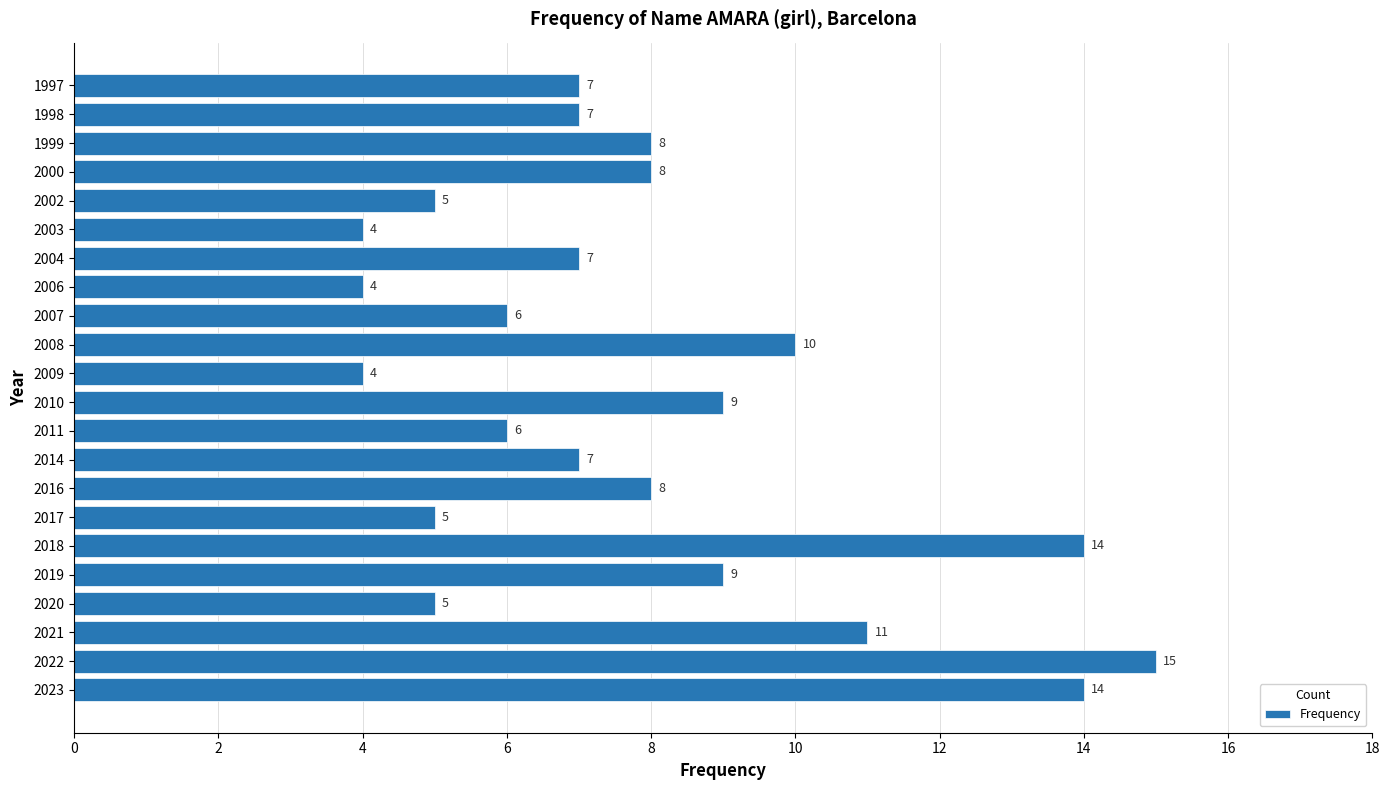

The value at 2009 is 4. True or false?

True